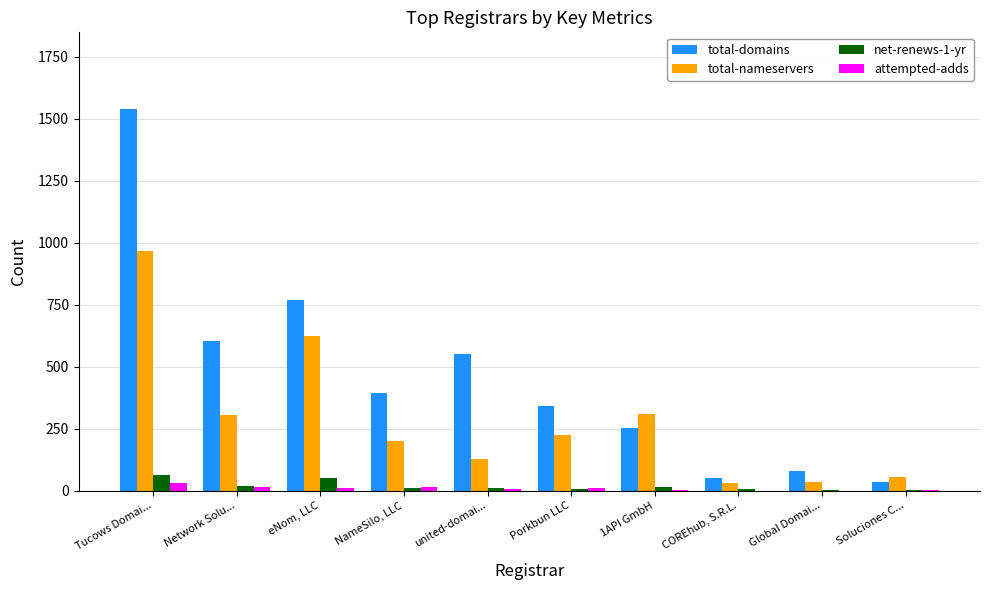

At which label does total-domains reach its peak?

Tucows Domai...